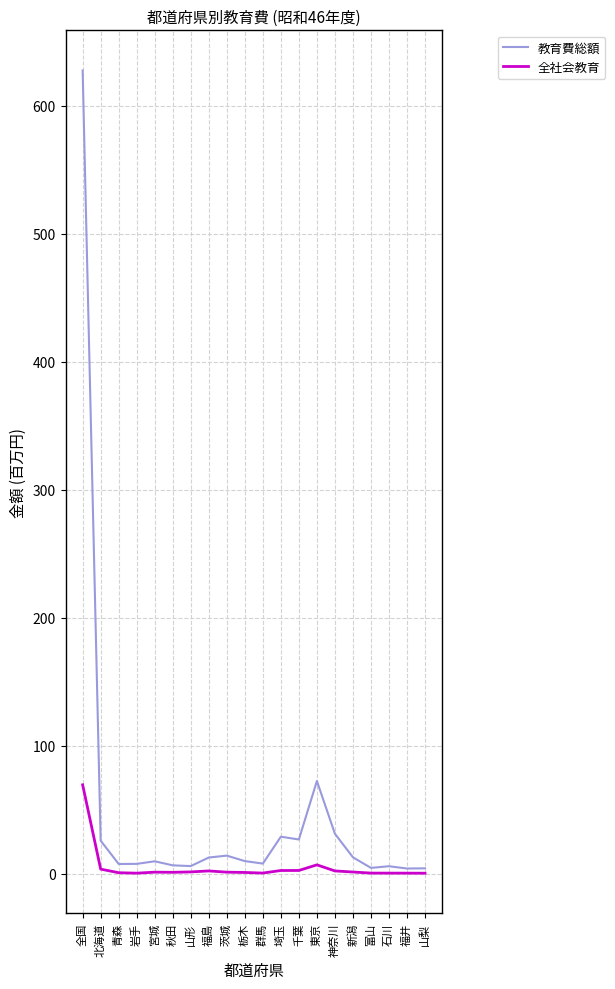

True or false: 全社会教育 has a value of 2.3 at 神奈川.

True